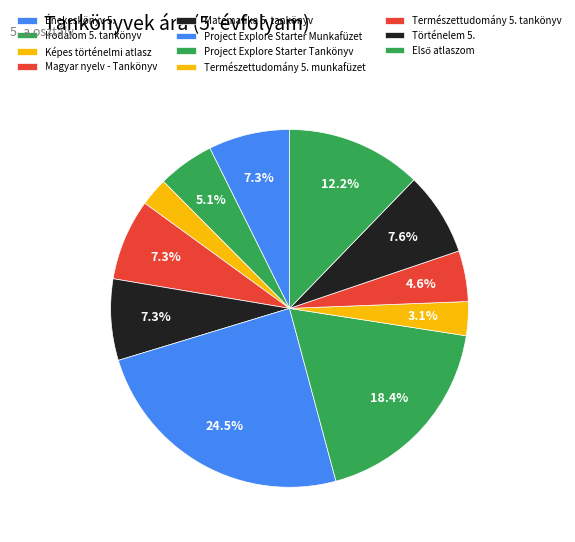

How many segments does this pie chart have?

11